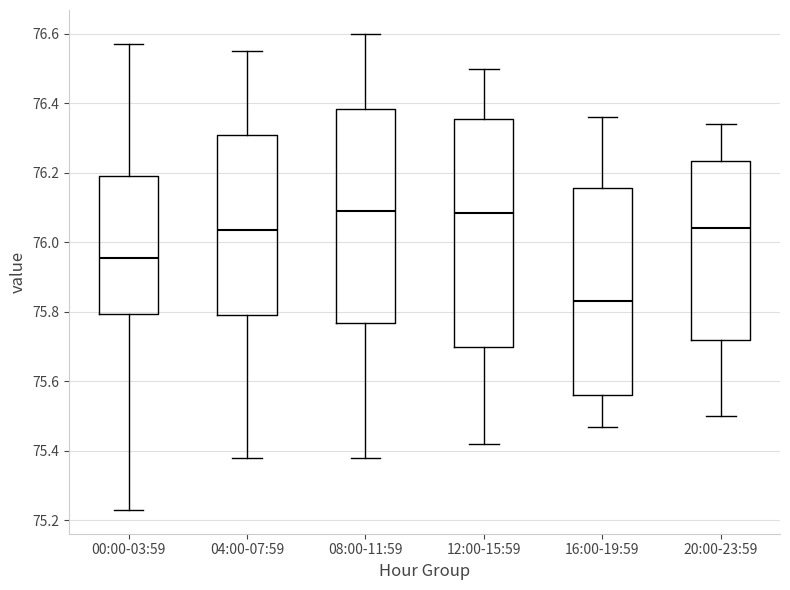

Which box is the tallest, from its lower edge to its upper edge?

12:00-15:59